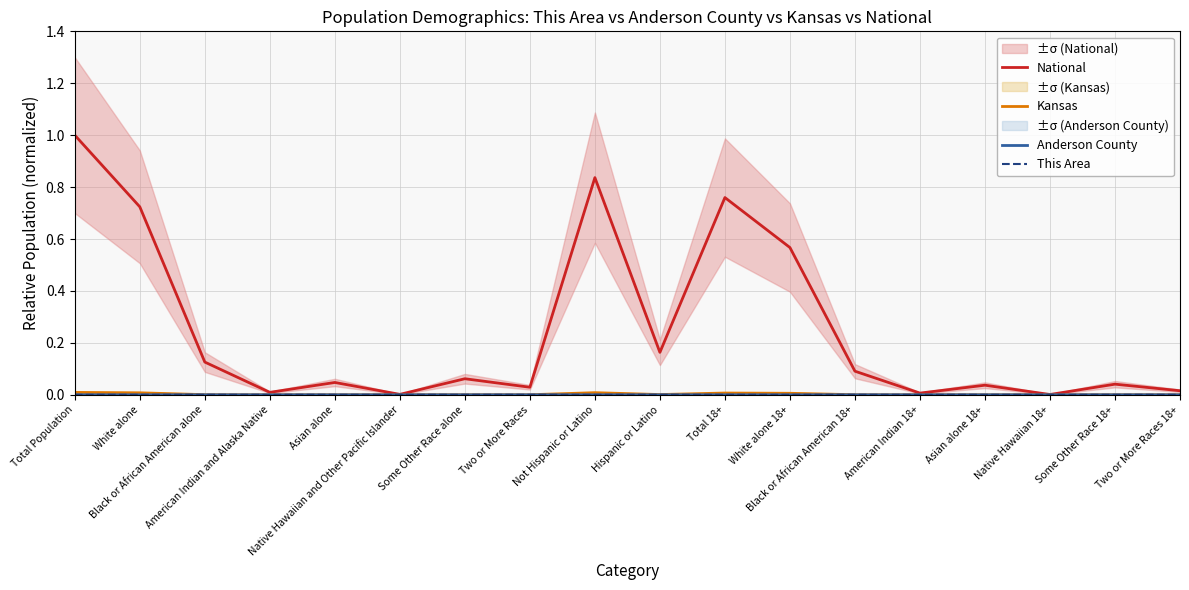

At which label is National closest to 0?

Native Hawaiian 18+